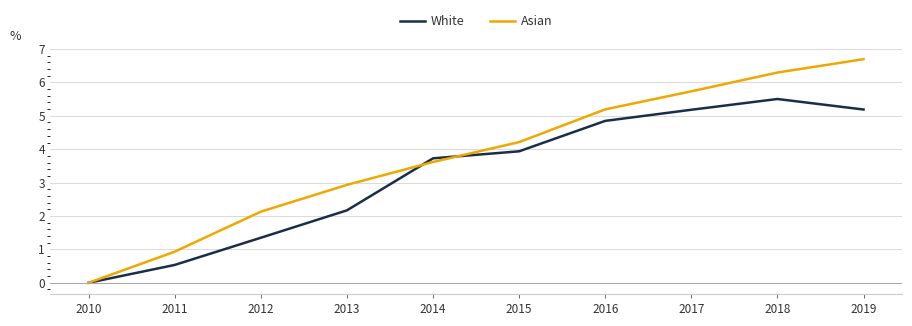

At which label does White reach its peak?

2018